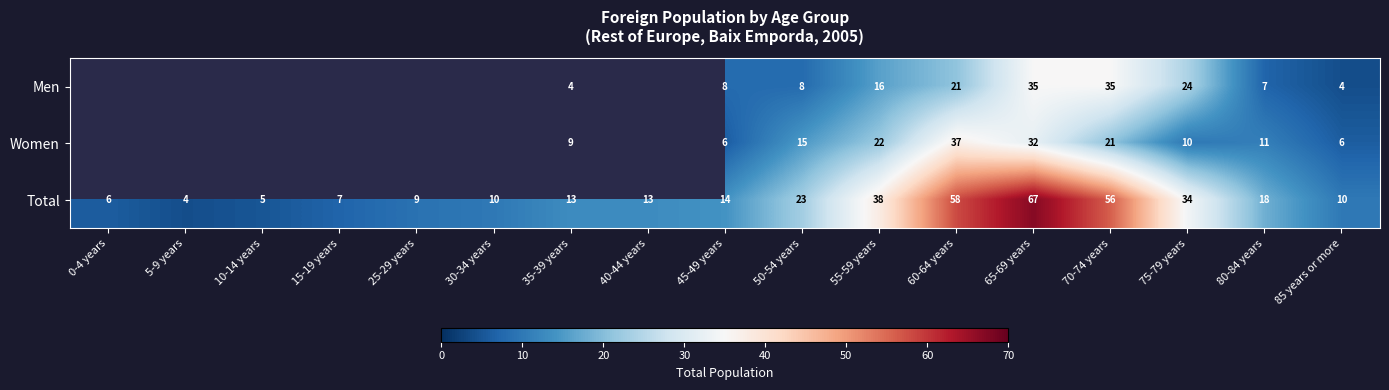

How many data points in Total are less than 13?

7